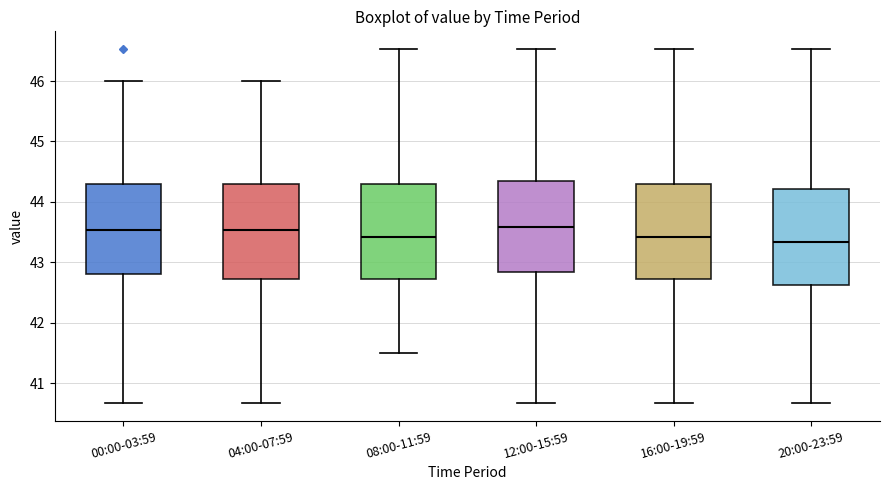

Reading left to right, read every box against the y-axis: the position of its median line, the range the box covers, and the ends of its whiskers. The values are not printed on the chart, so give them approximately, as read against the axis.

00:00-03:59: median 43.5, box 42.8 to 44.3, whiskers 40.7 to 46.0
04:00-07:59: median 43.5, box 42.7 to 44.3, whiskers 40.7 to 46.0
08:00-11:59: median 43.4, box 42.7 to 44.3, whiskers 41.5 to 46.5
12:00-15:59: median 43.6, box 42.8 to 44.3, whiskers 40.7 to 46.5
16:00-19:59: median 43.4, box 42.7 to 44.3, whiskers 40.7 to 46.5
20:00-23:59: median 43.3, box 42.6 to 44.2, whiskers 40.7 to 46.5